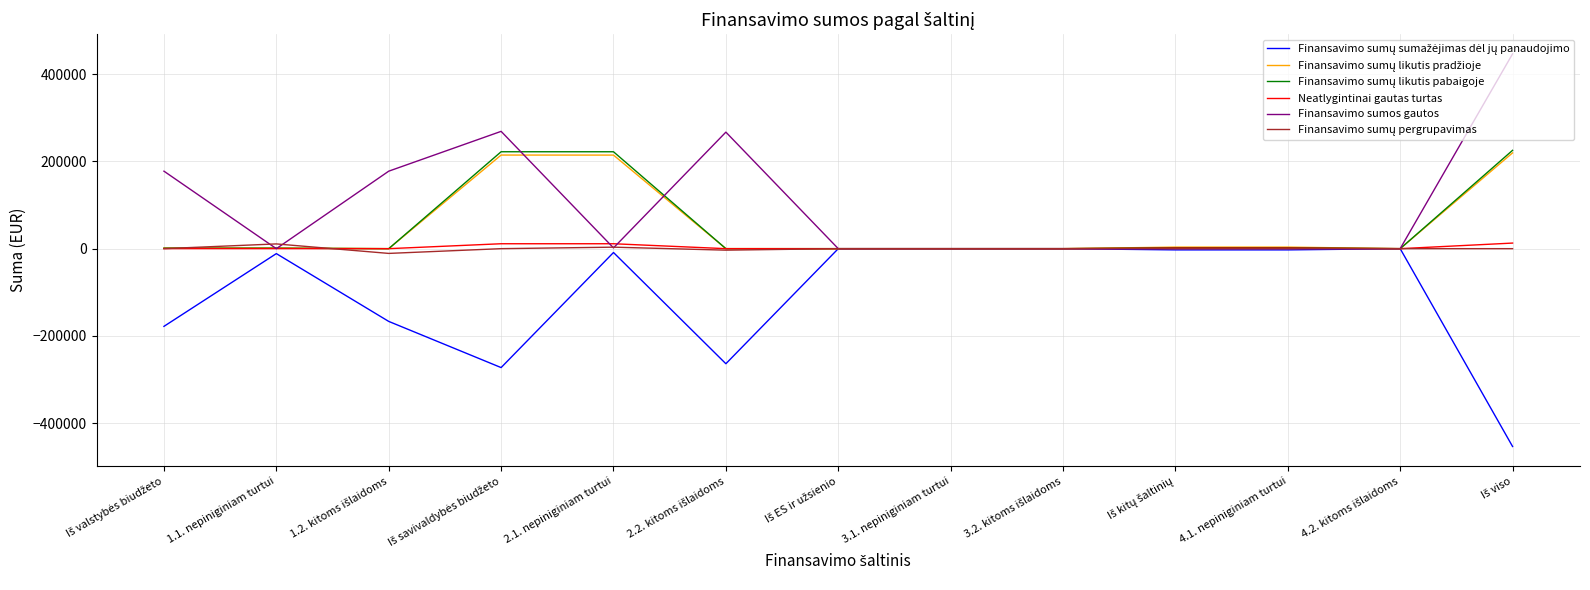

How many lines are shown in the chart?

6